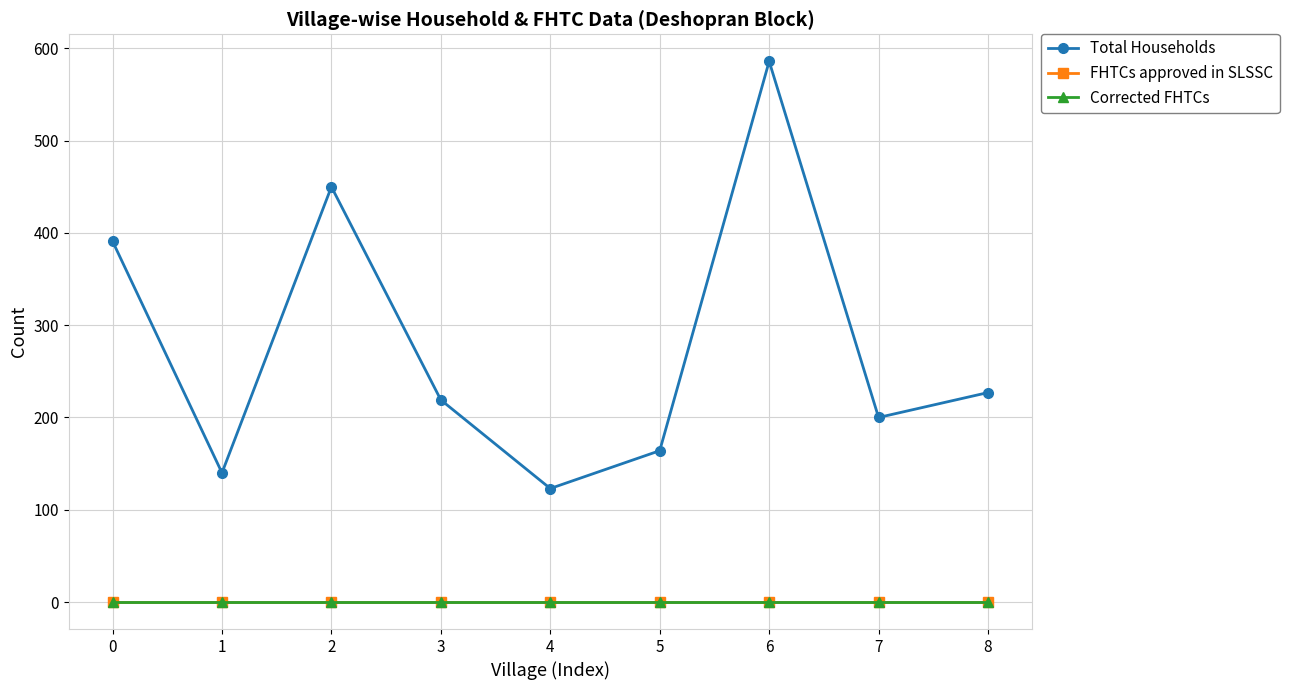

True or false: Total Households and FHTCs approved in SLSSC intersect in this chart.

False